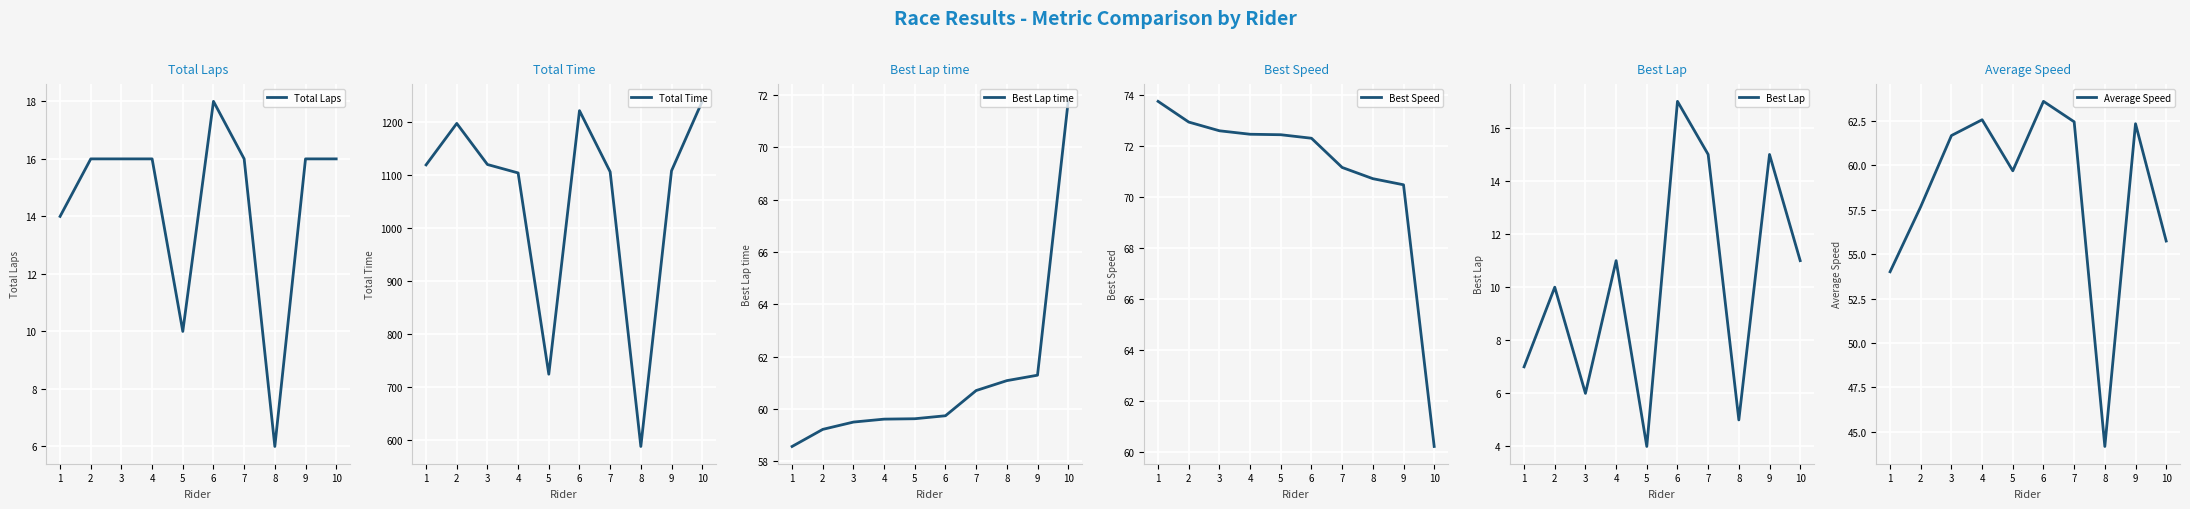

What is the difference between the maximum and minimum values in the Best Lap time series?

13.2